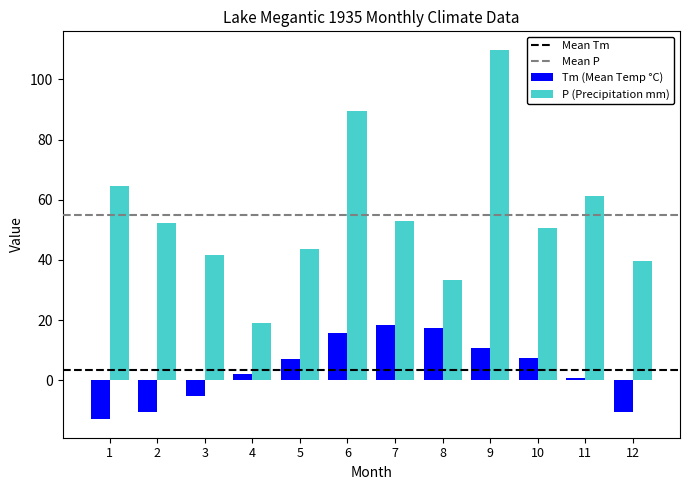

How many bars are there in total?

24